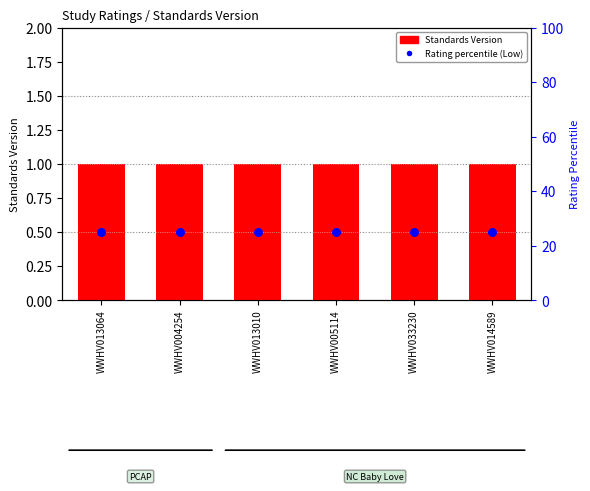

Is the value of Rating (Low=25%) at WWHV005114 greater than the value of Standards Version at WWHV014589?

Yes